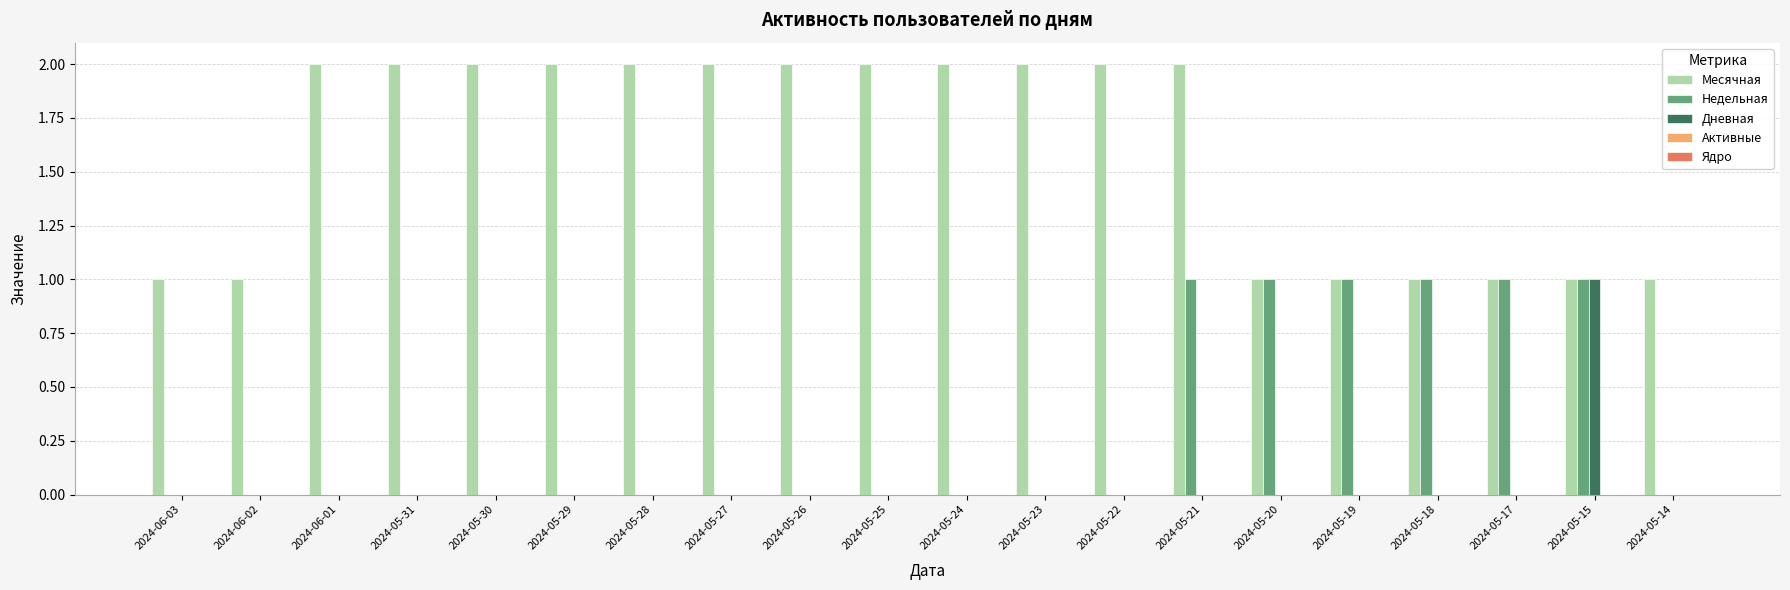

How many data points does each series have?

20